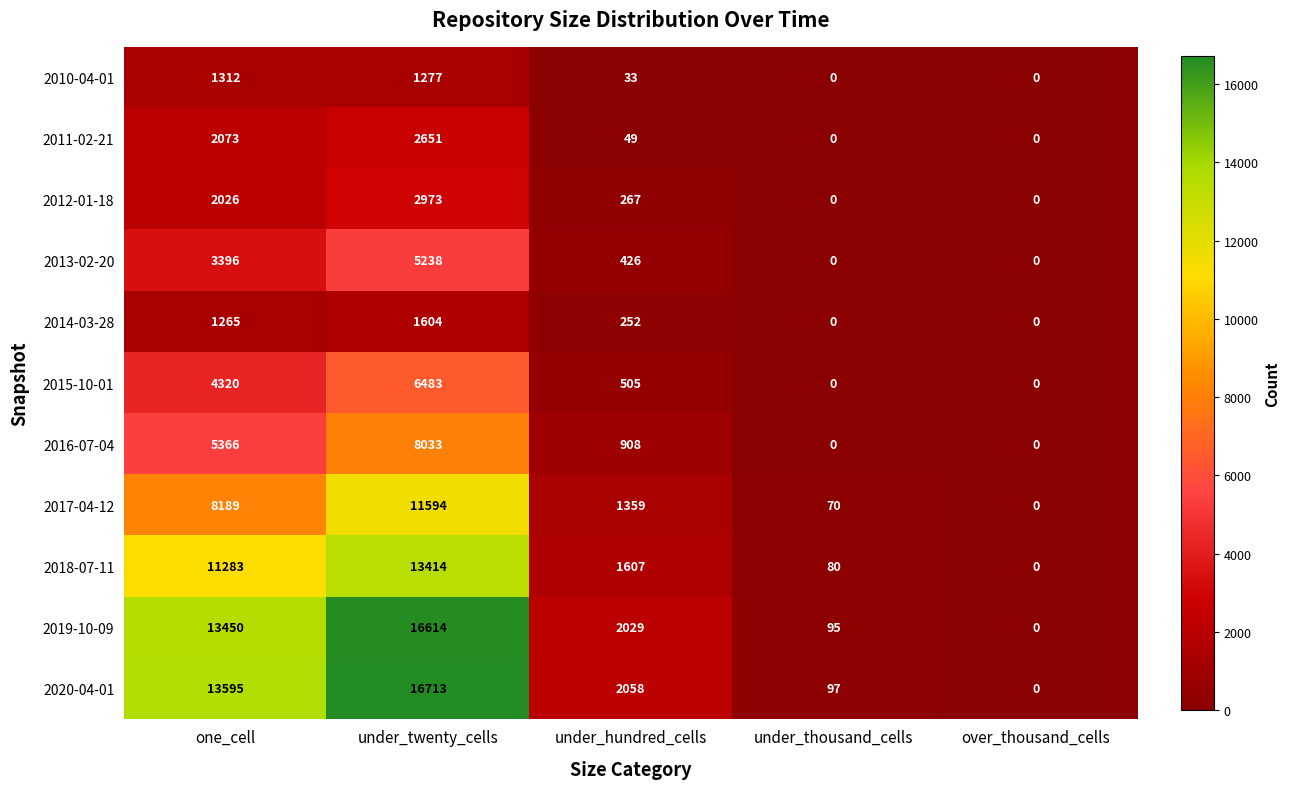

What is the maximum value shown in the chart?

16713